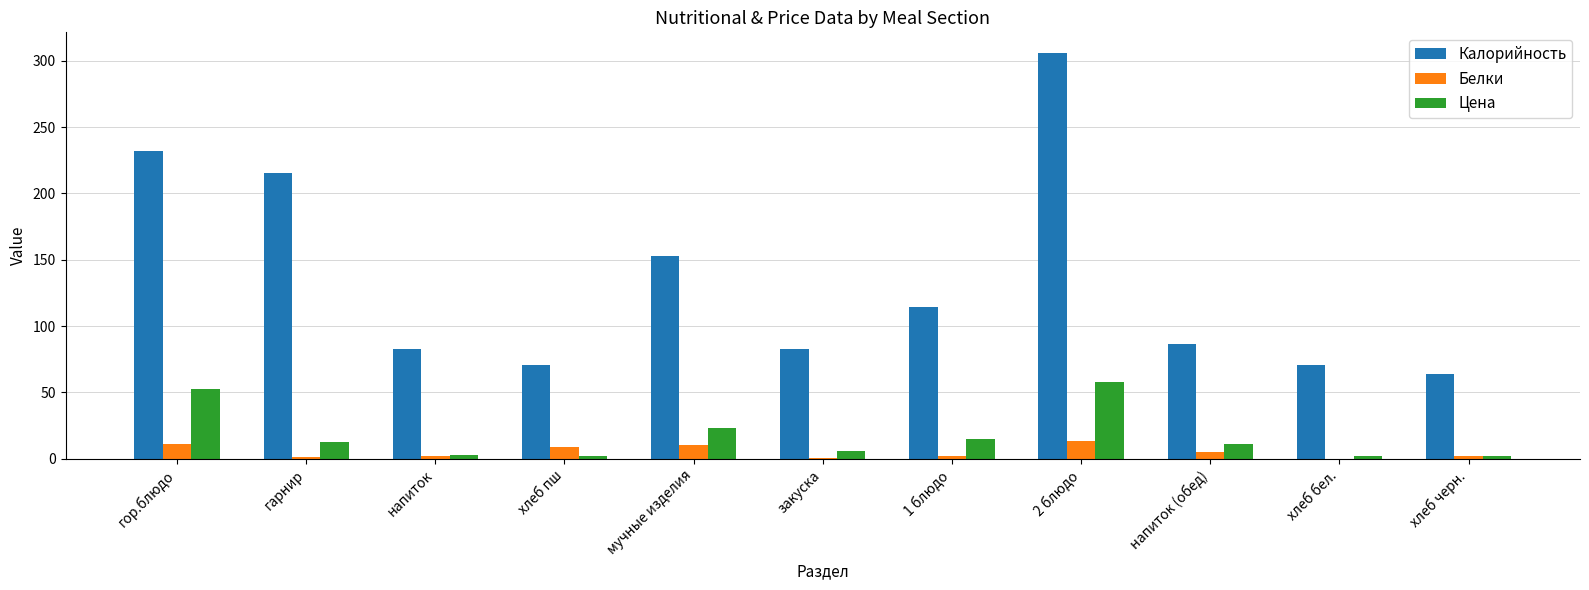

Between гор.блюдо and 2 блюдо, which series saw the biggest shift?

Калорийность